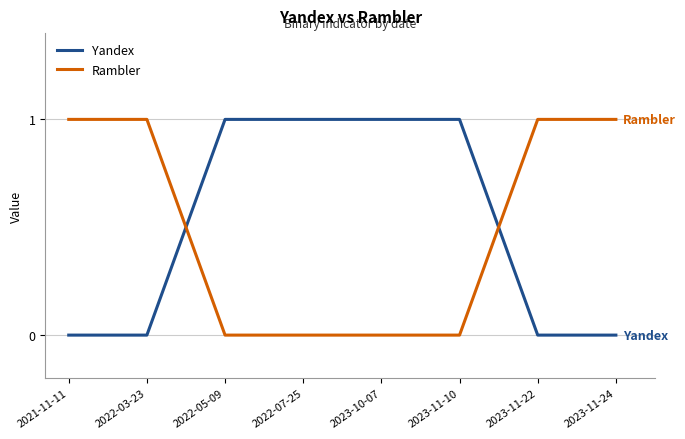

What position from the right is 2023-10-07?

4